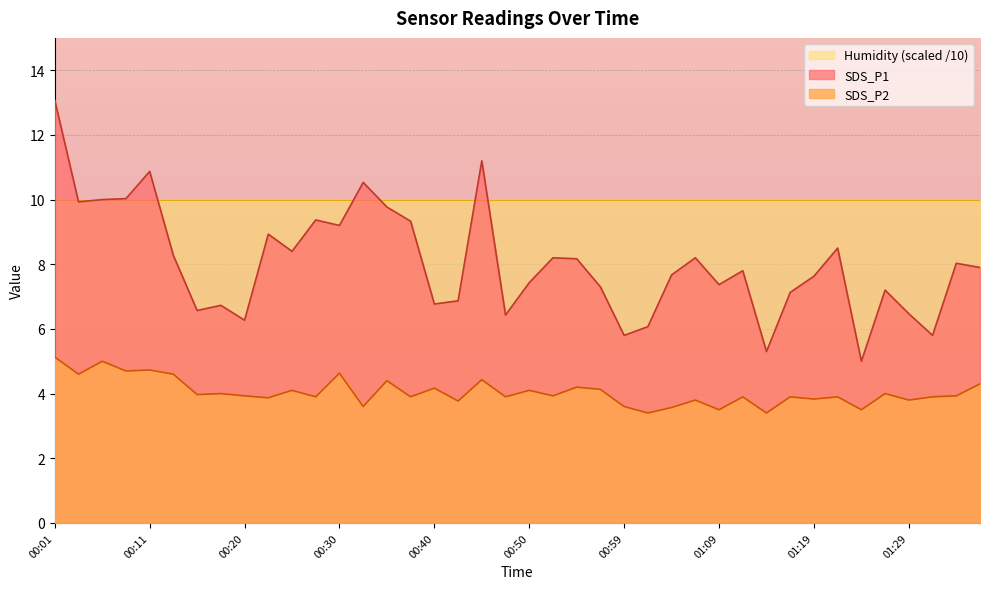

List the series in order of their peak value, lowest first.

SDS_P2, Humidity (scaled /10), SDS_P1